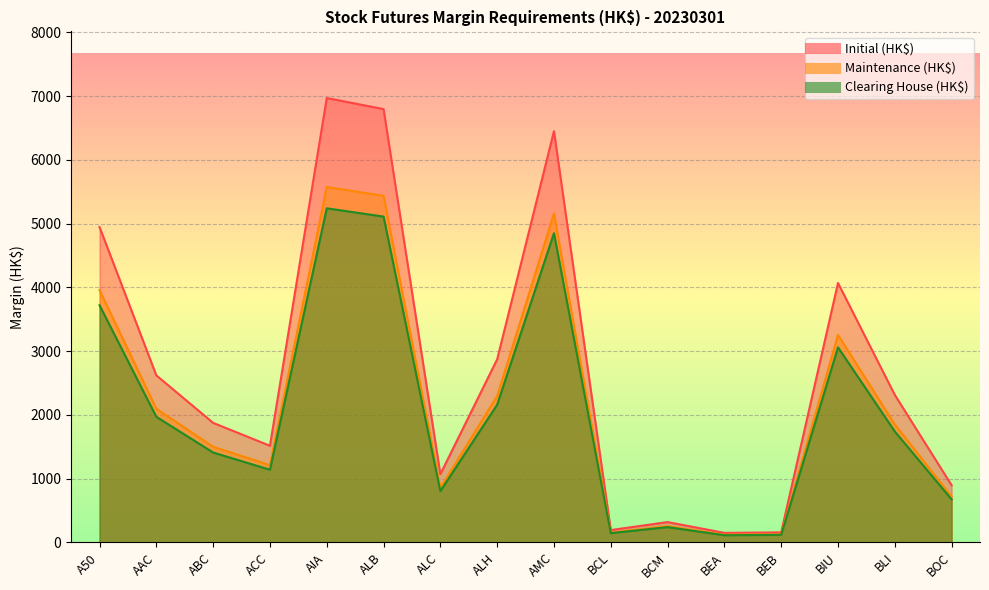

At AAC, list the series in order from largest to smallest.

Initial (HK$), Maintenance (HK$), Clearing House (HK$)